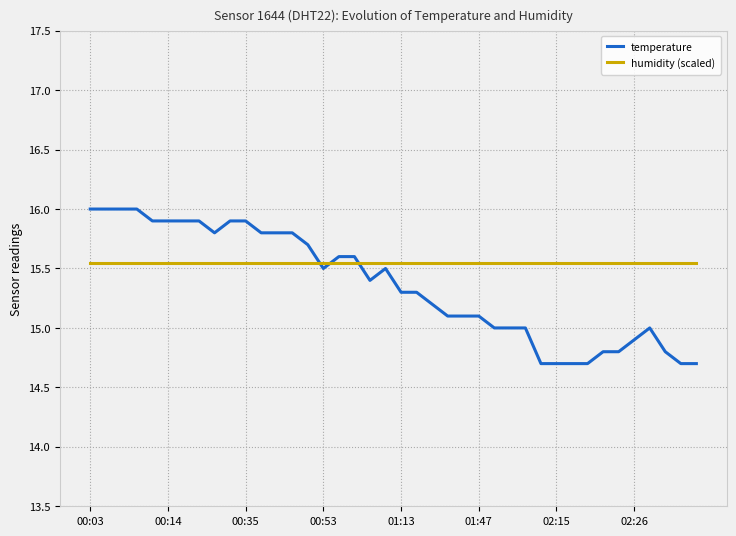

After their last crossing, which series has the higher values: temperature or humidity (scaled)?

humidity (scaled)